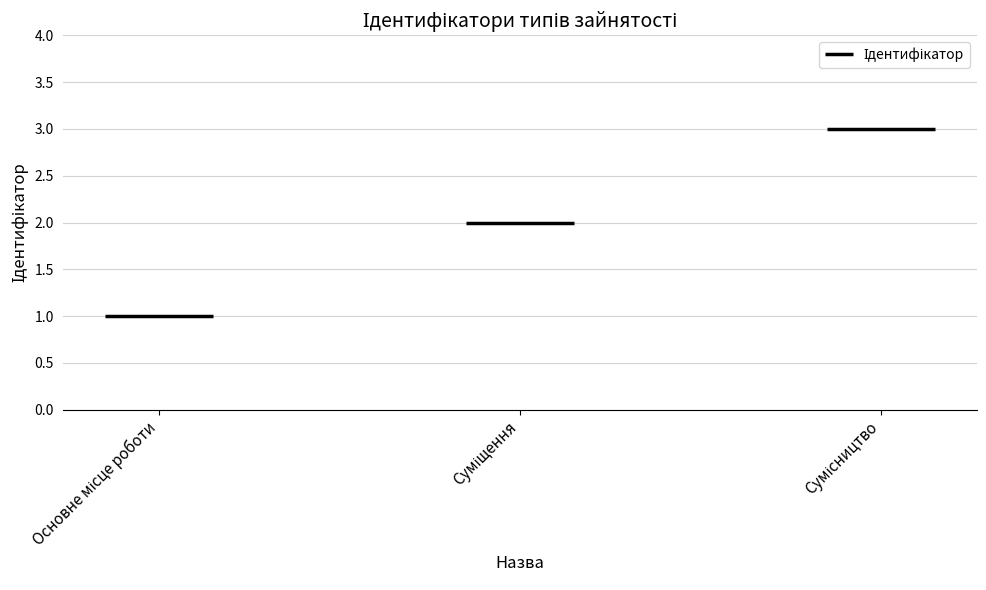

Rank the categories by value from highest to lowest.

Сумісництво, Суміщення, Основне місце роботи